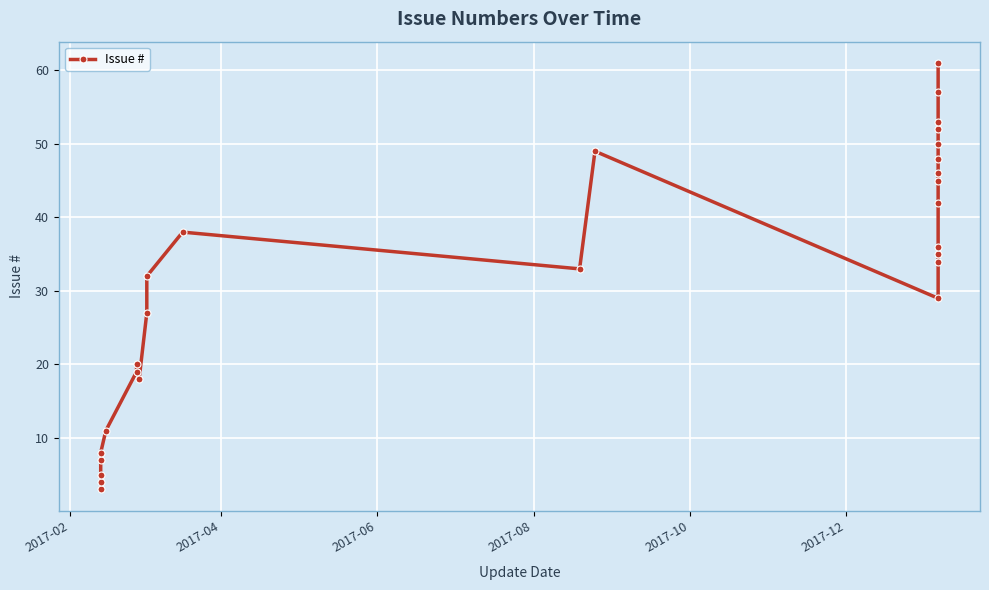

Which label corresponds to the smallest value in the chart?

2017-02